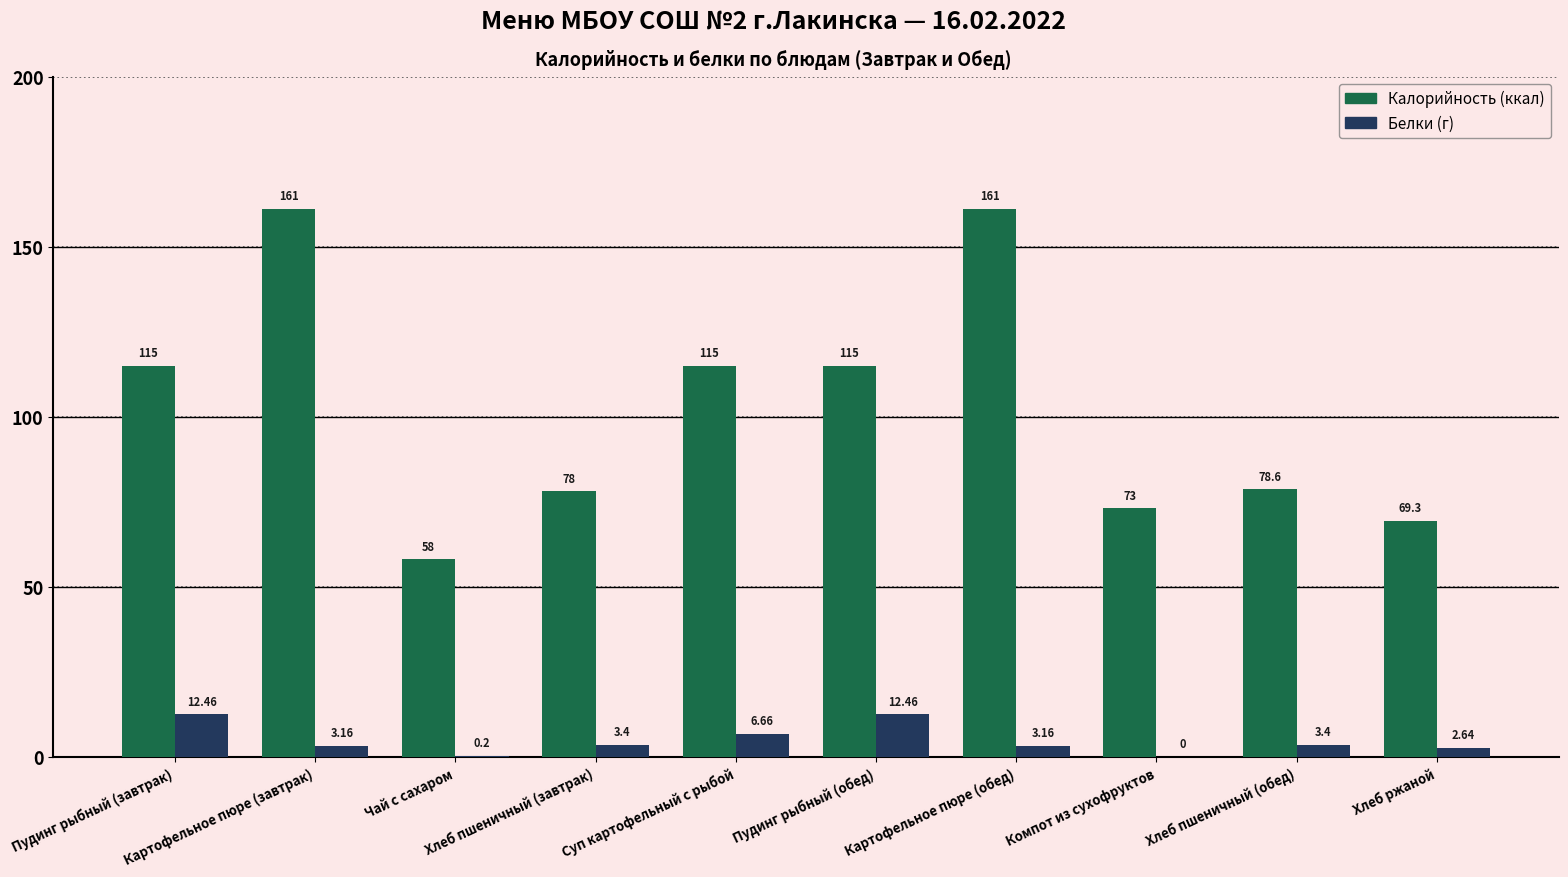

What is the total value across all series at Компот из сухофруктов?

73.0